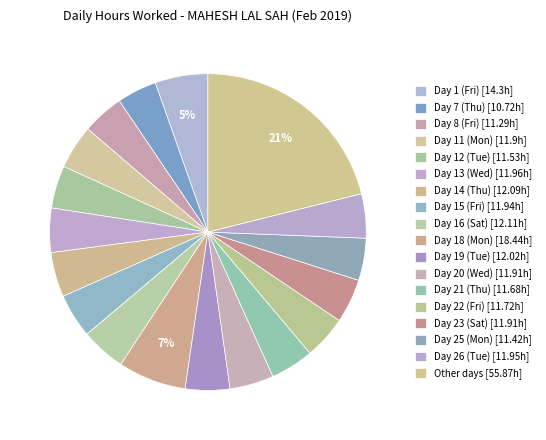

How many slices are in this pie chart?

18